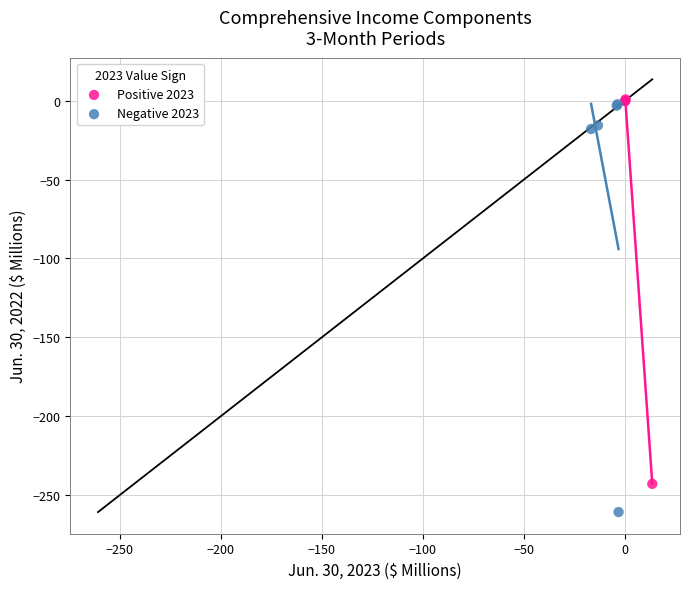

Which series reaches the maximum Y coordinate?

Positive 2023